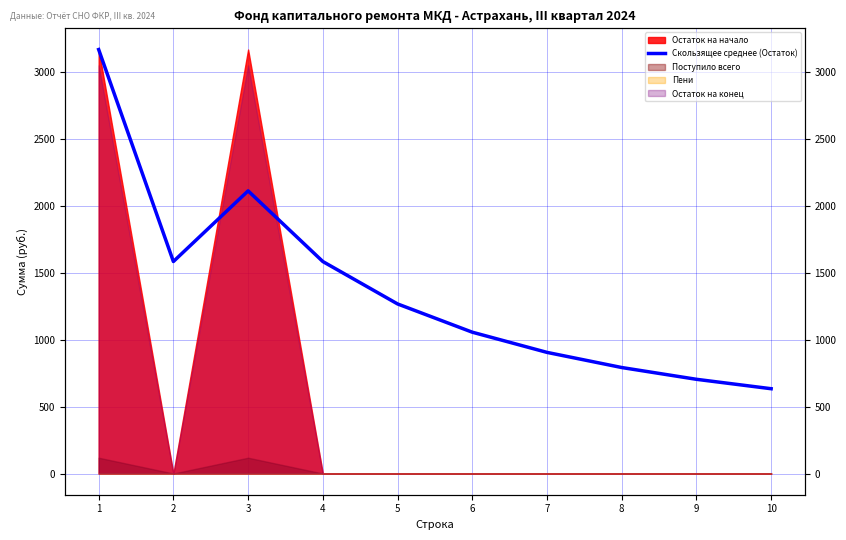

Where is the data nearest to the value 1900?

3